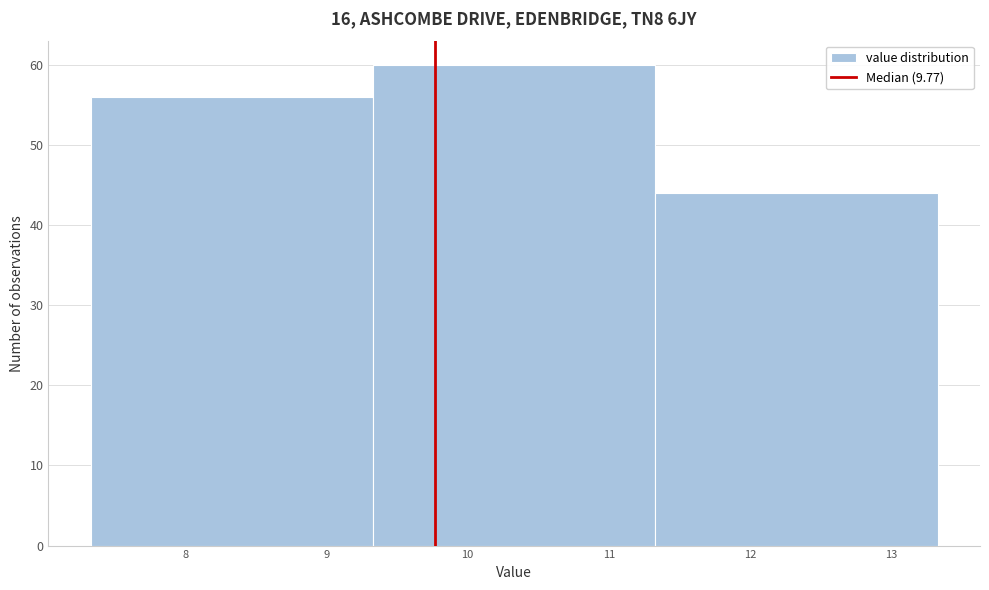

Reading left to right, transcribe this chart: for each bar, give the range it covers on the x-axis and its height. Neither the bar edges nor the heights are printed on the chart, so give them approximately, as read against the axes.

7.33 to 9.33: 56
9.33 to 11.33: 60
11.33 to 13.33: 44